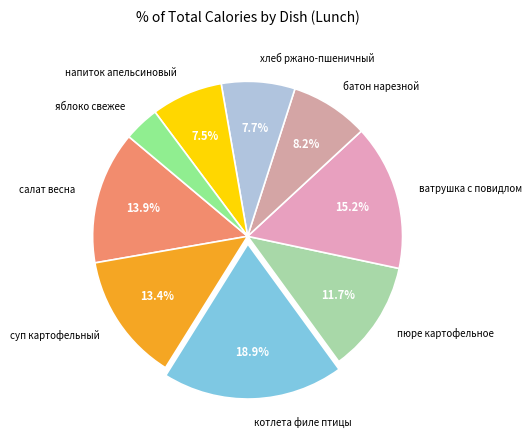

Does хлеб ржано-пшеничный represent more than half of the total?

No